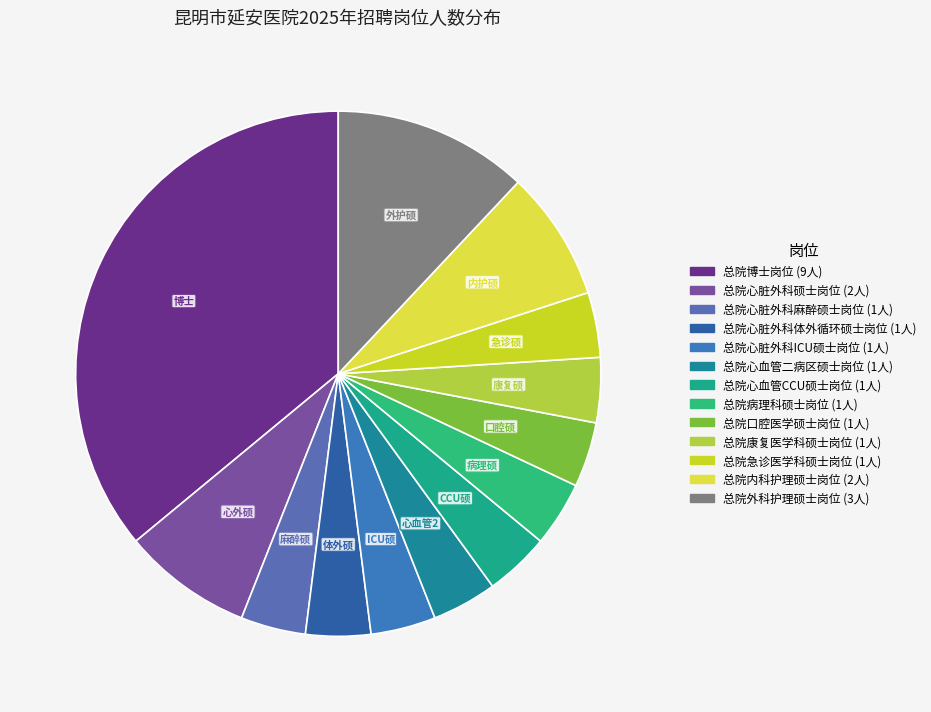

The 总院博士岗位 slice represents 36% of the pie. True or false?

True